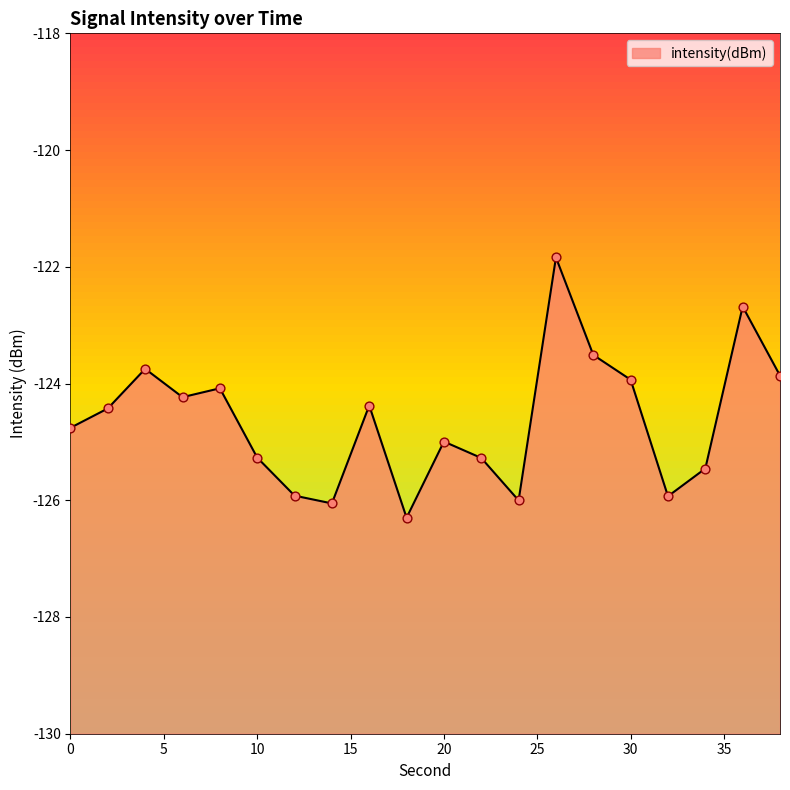

Between 34 and 32, which is larger?

34